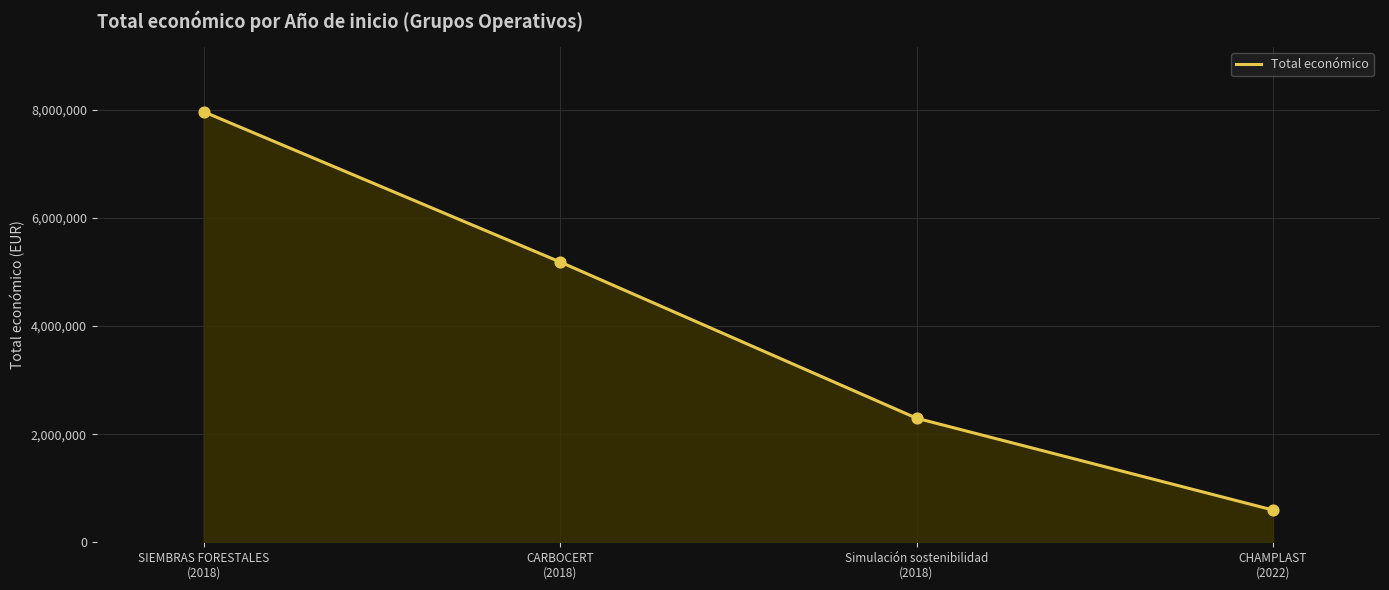

What is the change in value from CARBOCERT
(2018) to Simulación sostenibilidad
(2018)?

-2891188